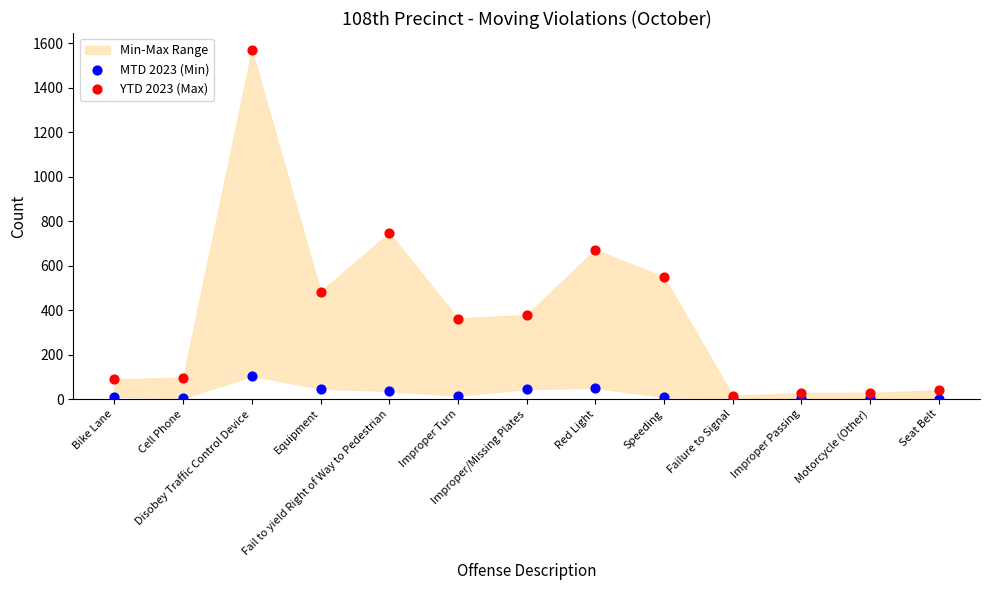

In the YTD 2023 (Max) series, what Y value is closest to 791?

747